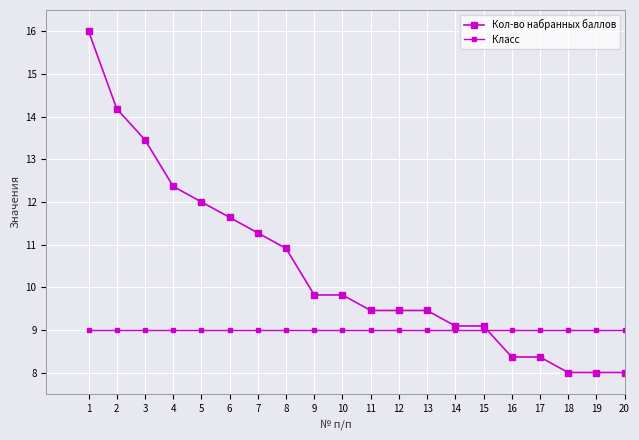

What is the greatest value displayed?

16.0